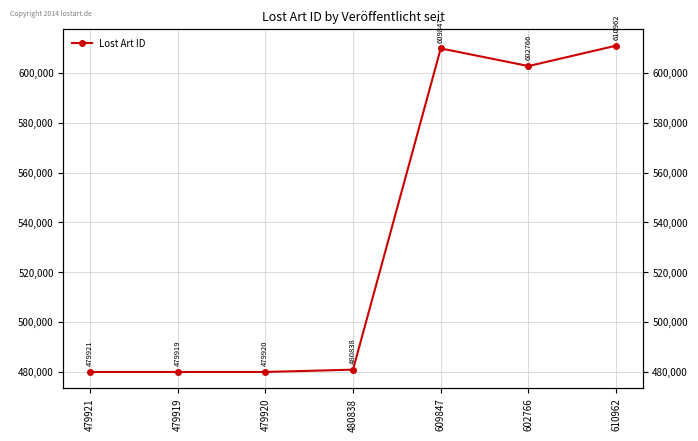

Is it true that the value at 479919 is 817963?

False